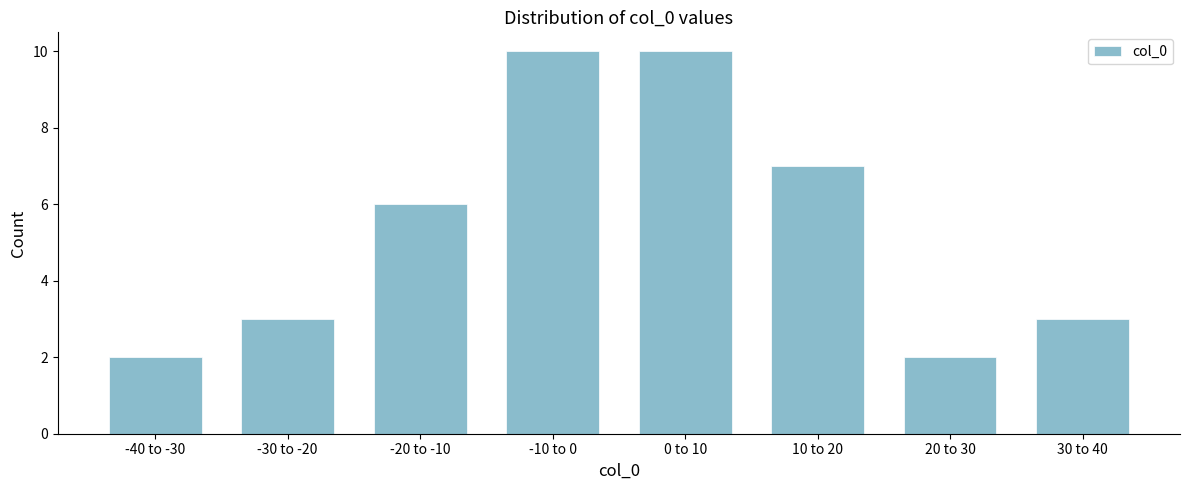

Reading left to right, transcribe all the data shown in this chart.

-40 to -30=2	-30 to -20=3	-20 to -10=6	-10 to 0=10	0 to 10=10	10 to 20=7	20 to 30=2	30 to 40=3